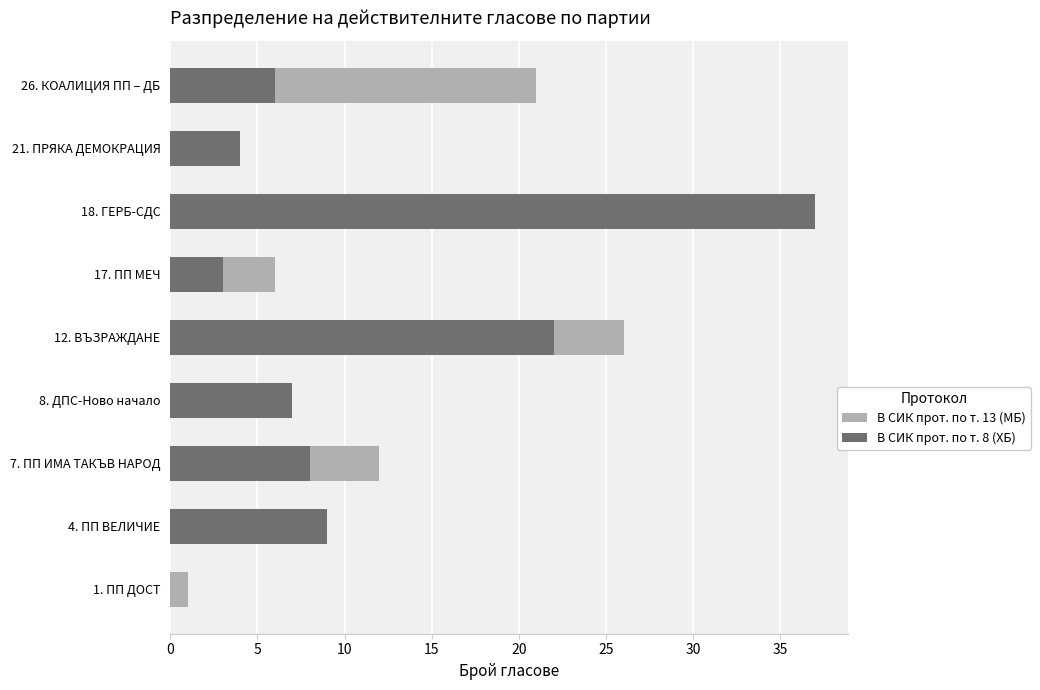

Which series has the largest range (max minus min)?

В СИК прот. по т. 8 (ХБ)